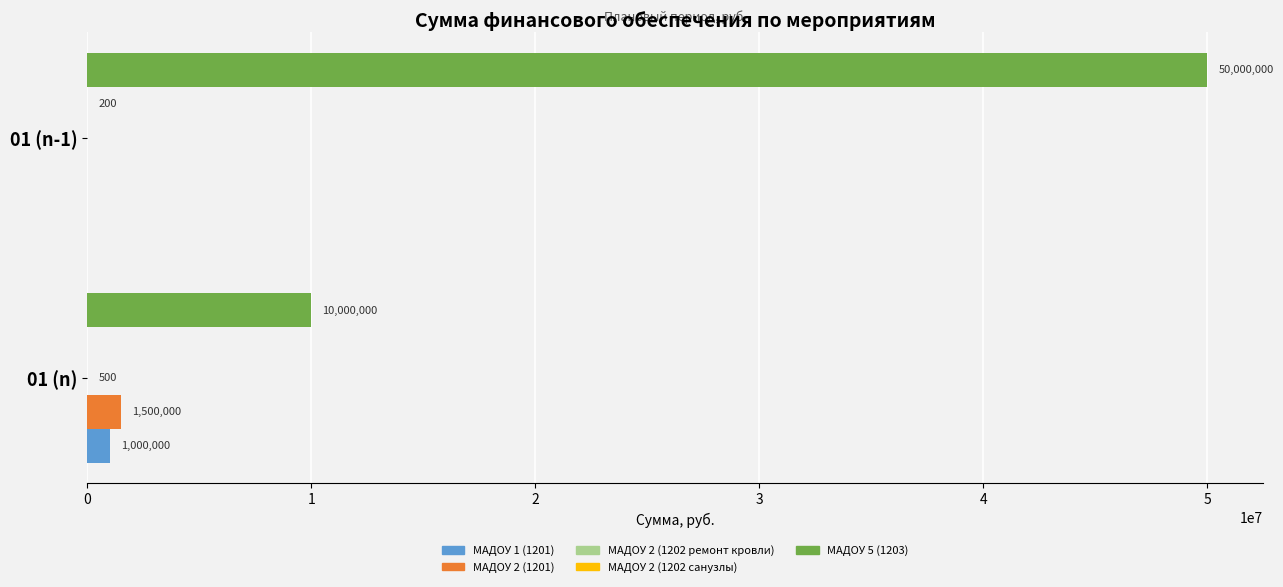

Is it true that МАДОУ 5 (1203) equals 50000000 at 01 (n-1)?

True